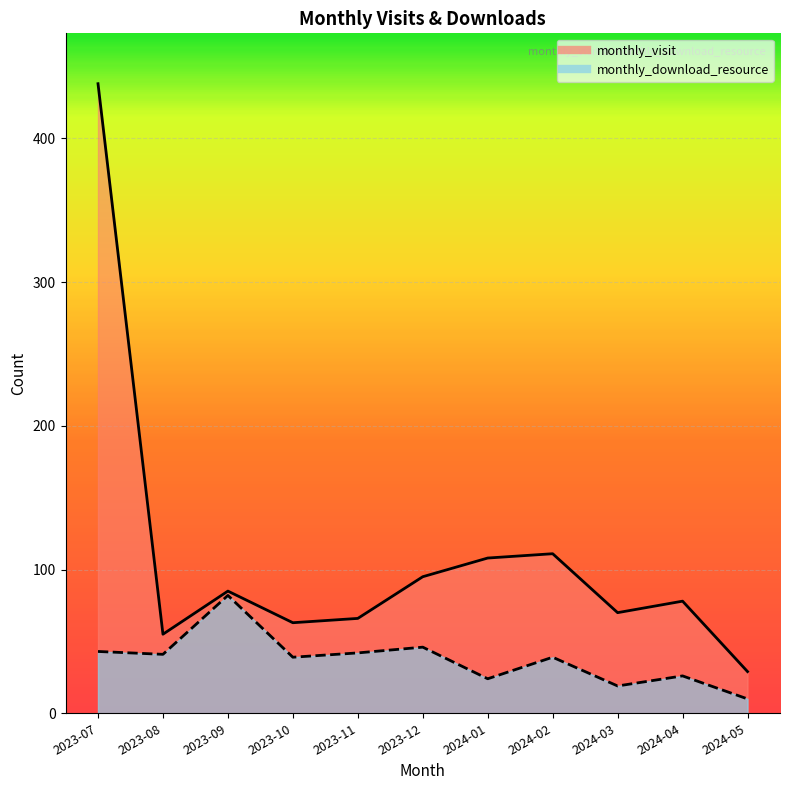

What is the highest value of the monthly_visit series?

438